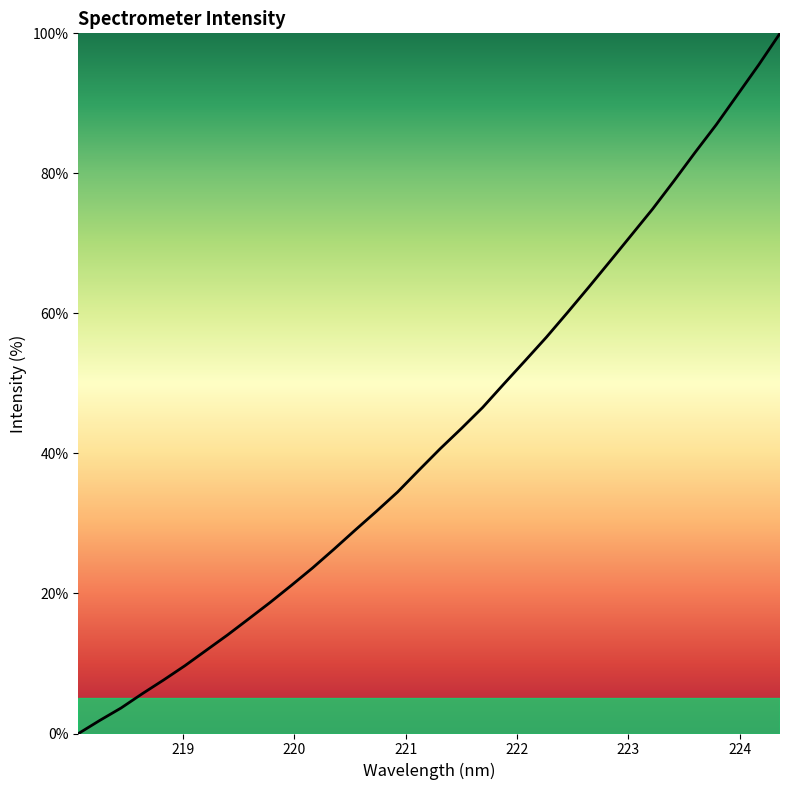

What is the difference between the maximum and minimum values?

100.0